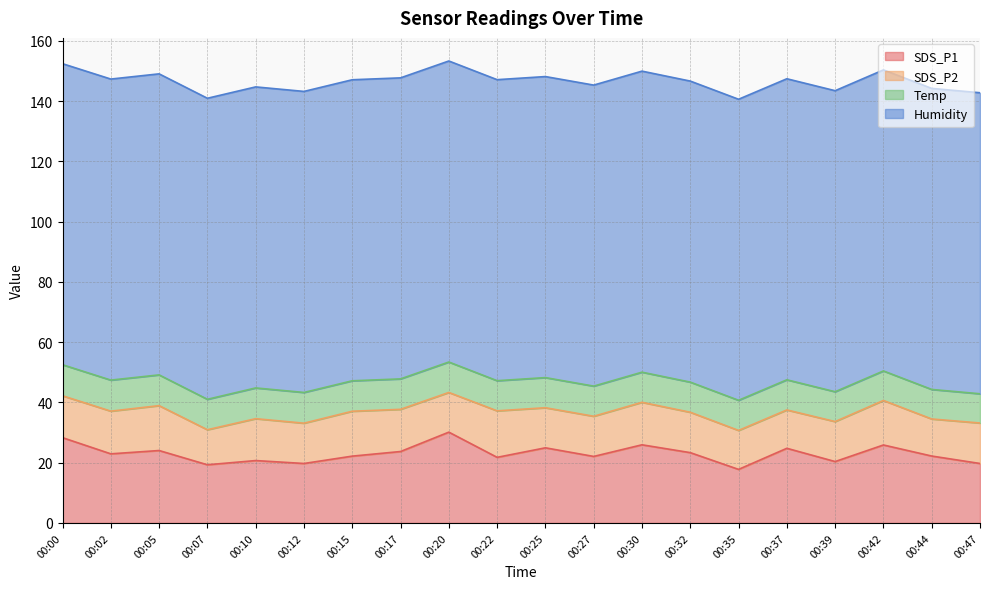

What is the value of the SDS_P1 point at the 2nd from the left?

22.9